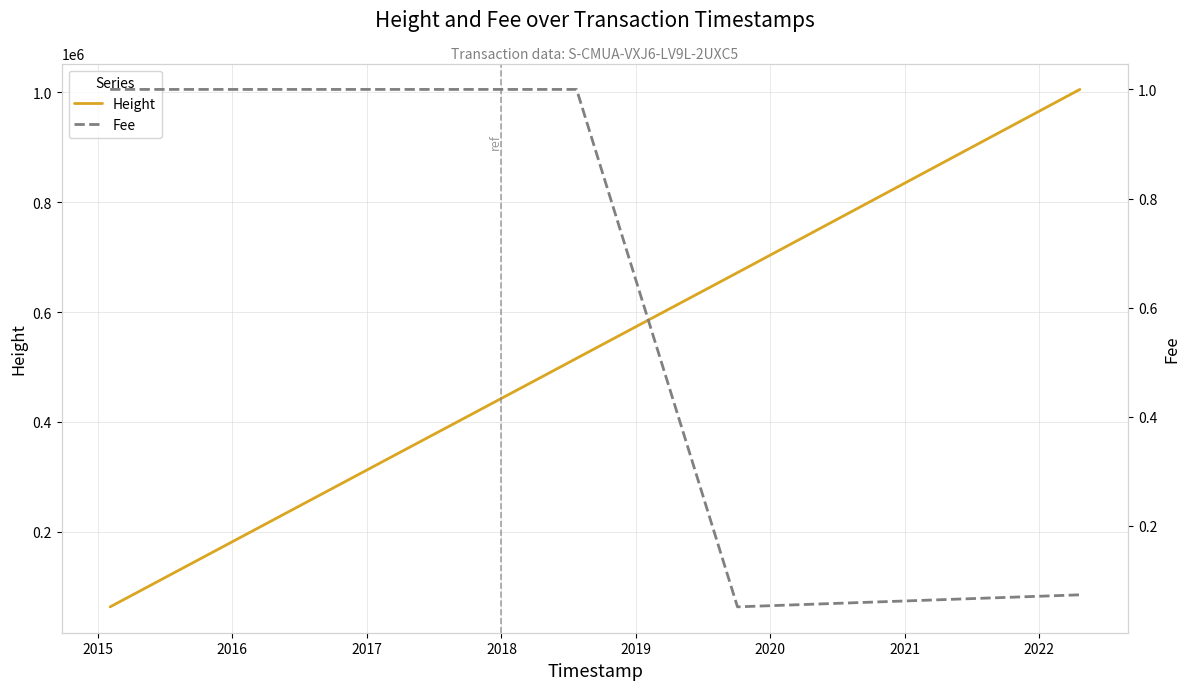

How many lines are shown in the chart?

2